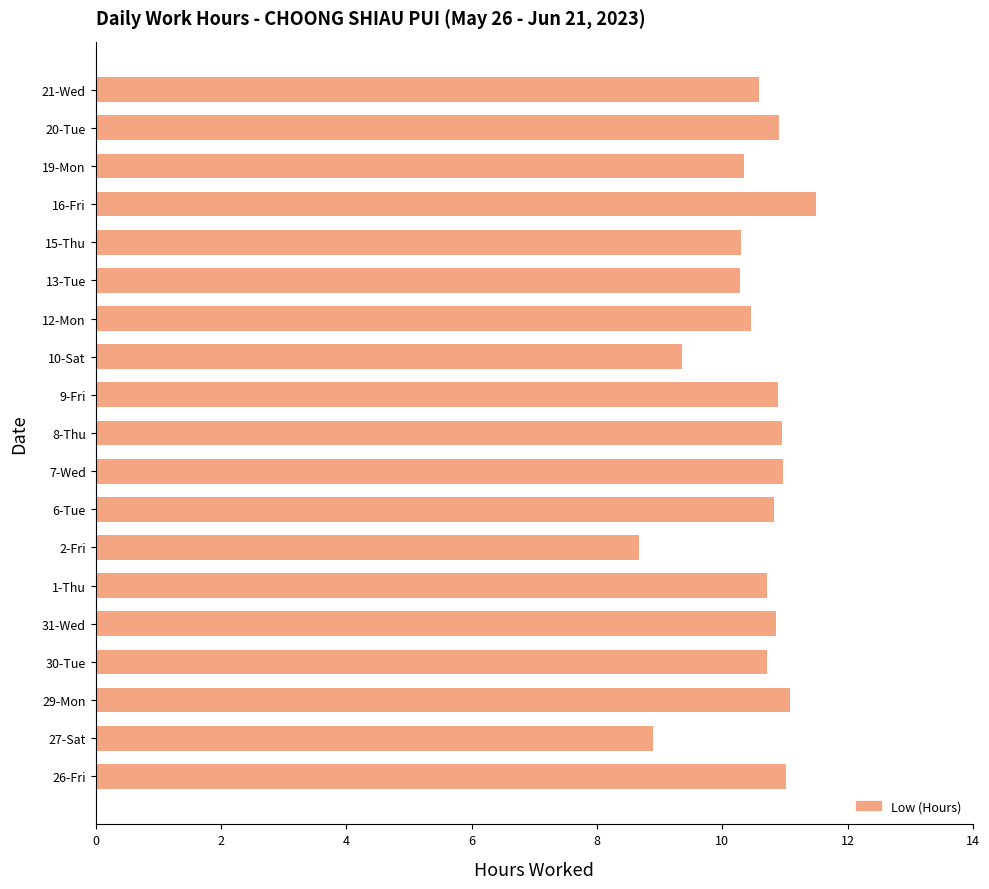

The chart shows a value of 18.0 at 7-Wed. True or false?

False